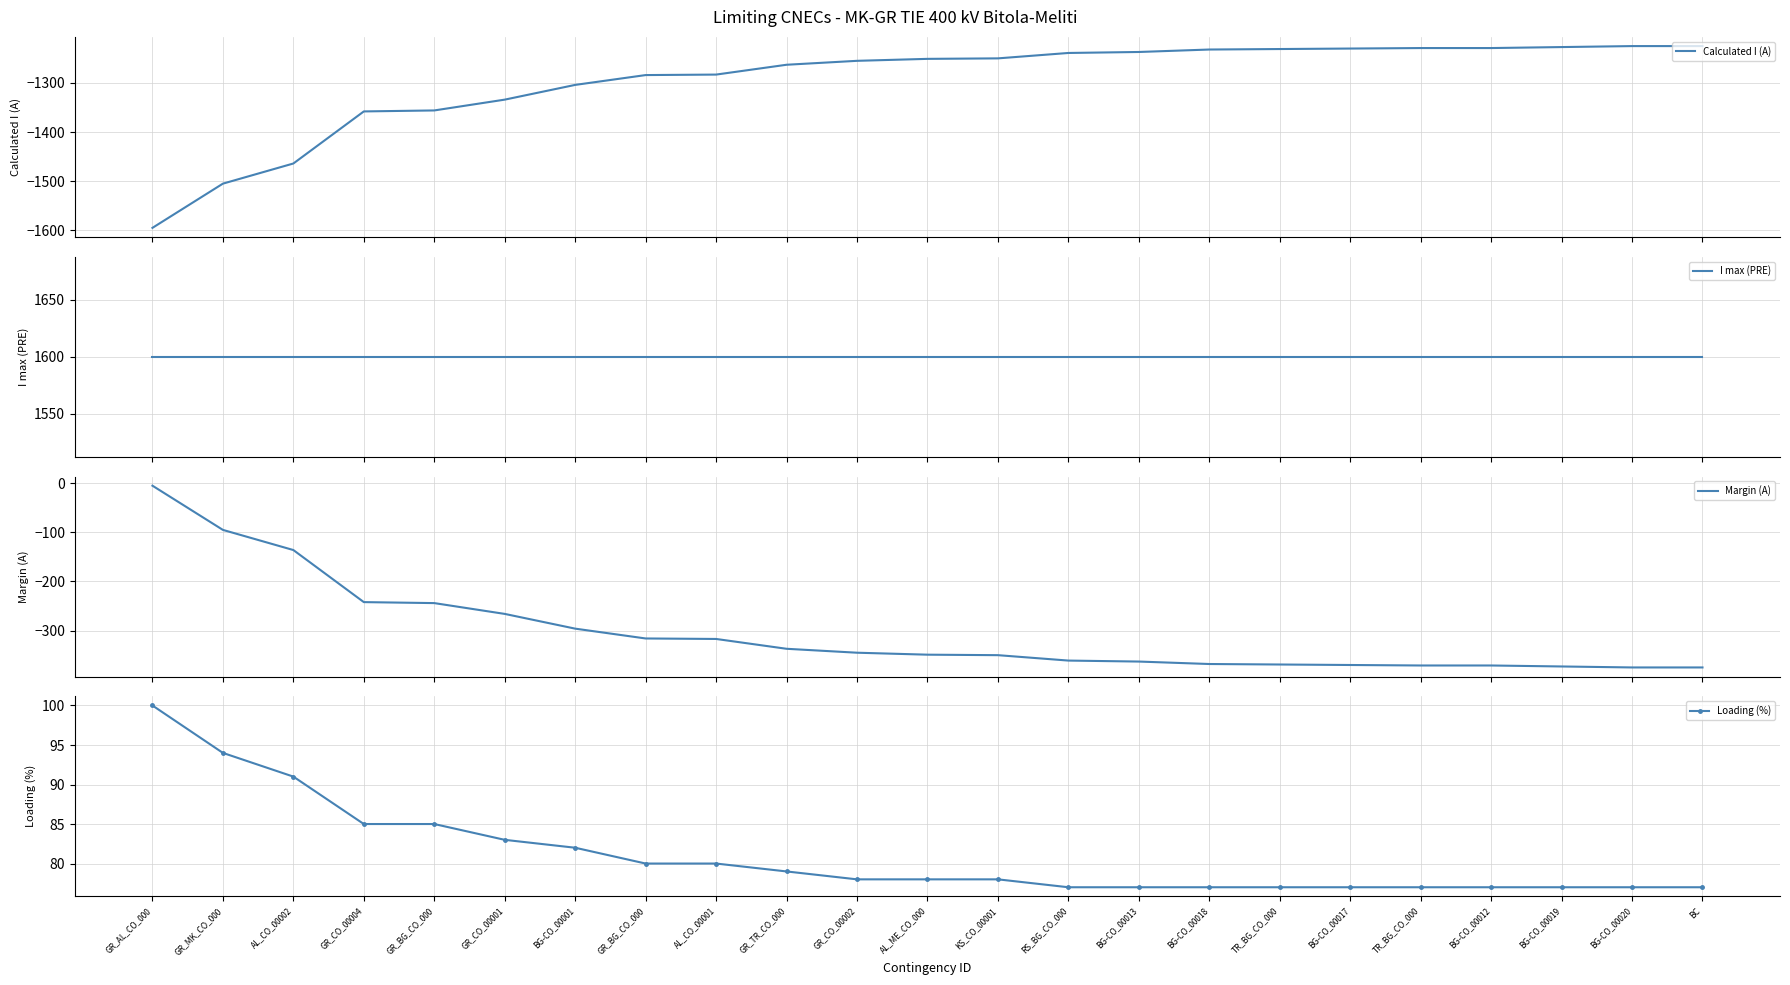

The value of Margin (A) at BG-CO_00013 is -632. True or false?

False